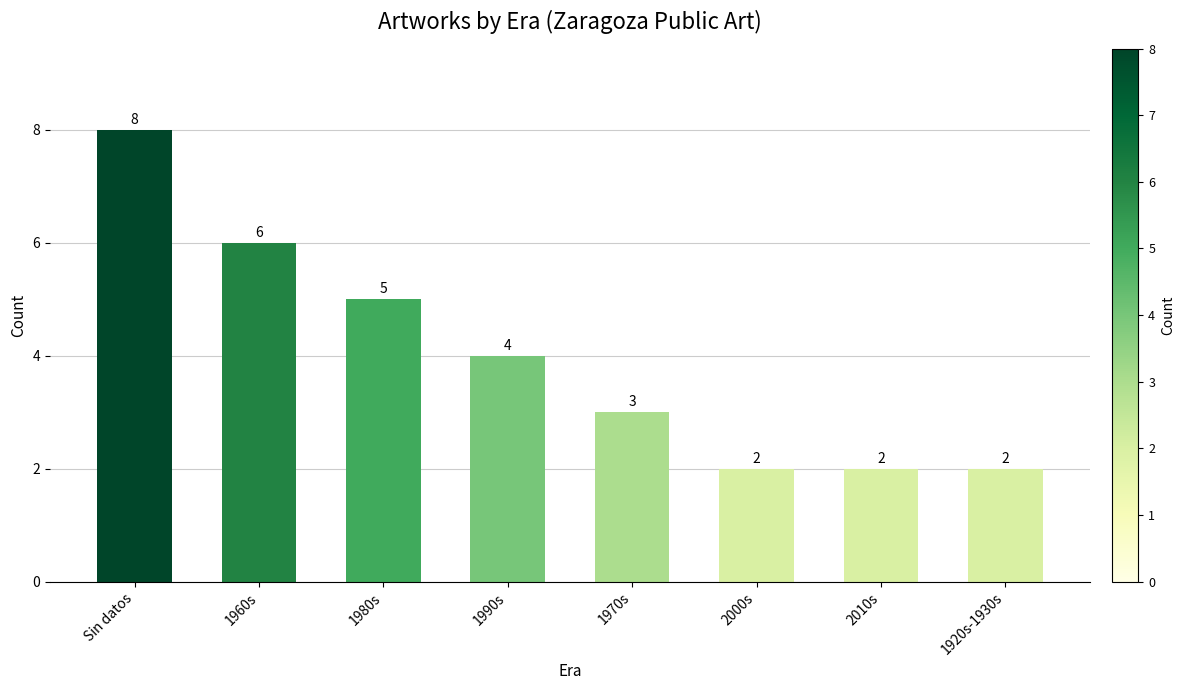

Between 1980s and Sin datos, which is larger?

Sin datos